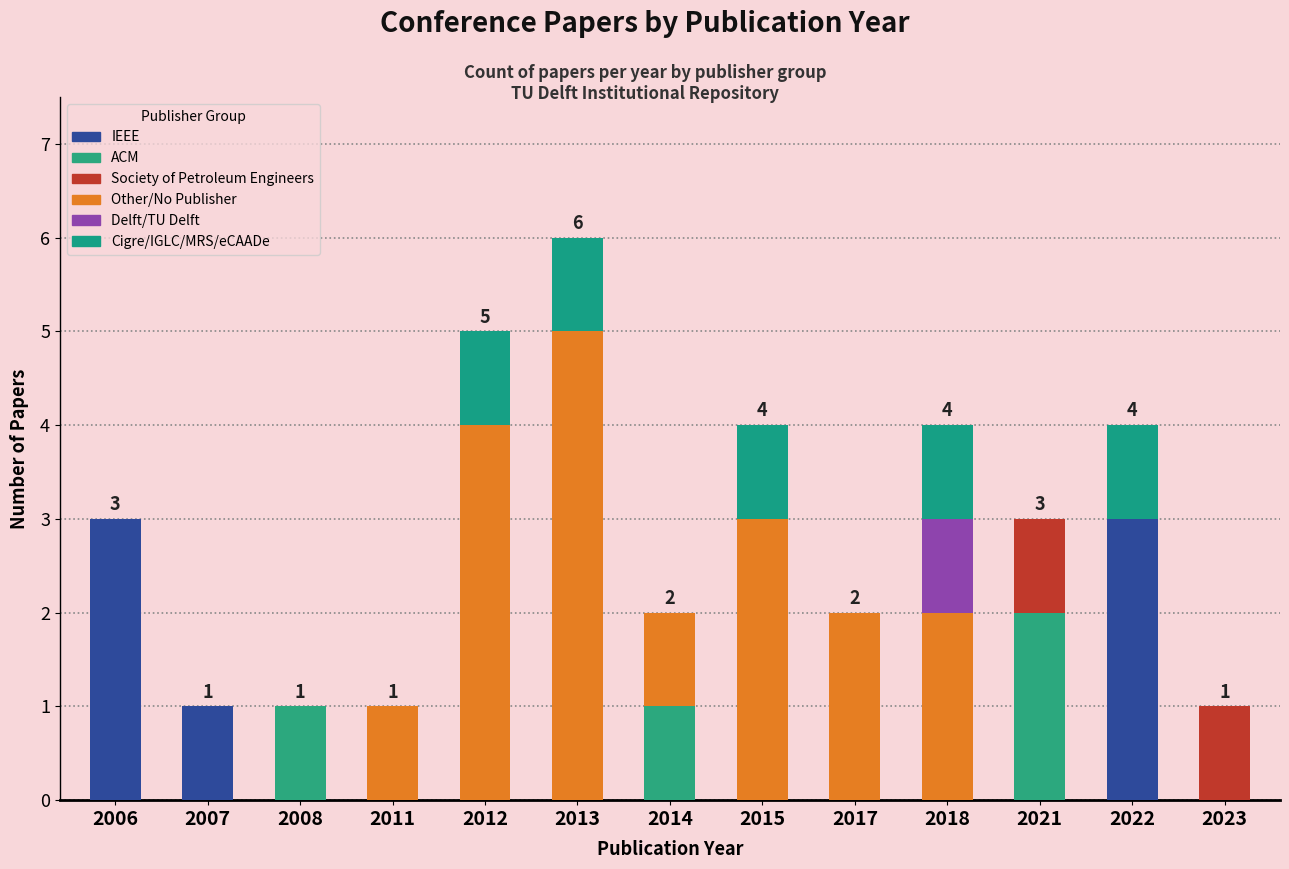

What are all the series names shown in the legend?

IEEE, ACM, Society of Petroleum Engineers, Other/No Publisher, Delft/TU Delft, Cigre/IGLC/MRS/eCAADe